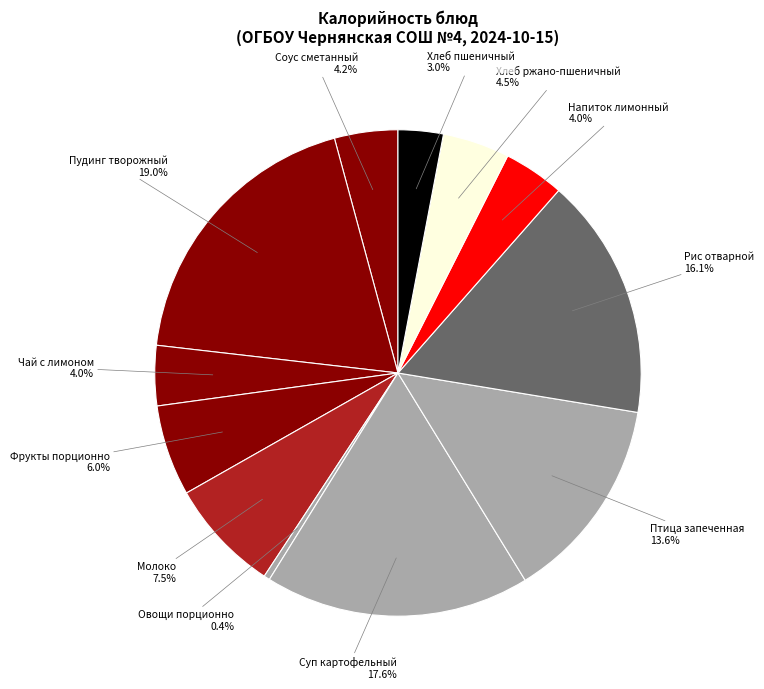

What is the total percentage of Соус сметанный and Пудинг творожный?

23.2%